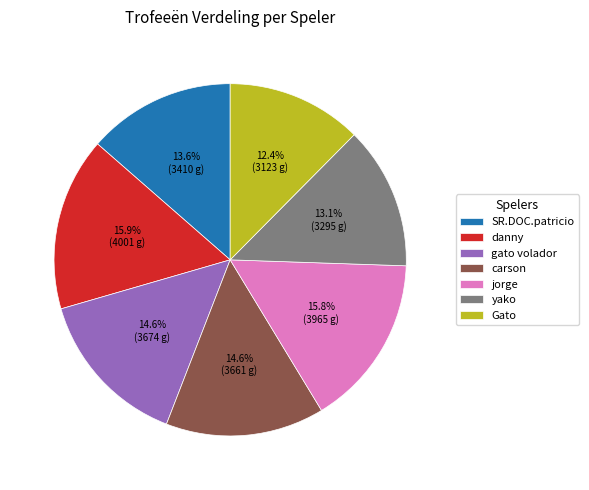

Count the number of slices in the pie.

7